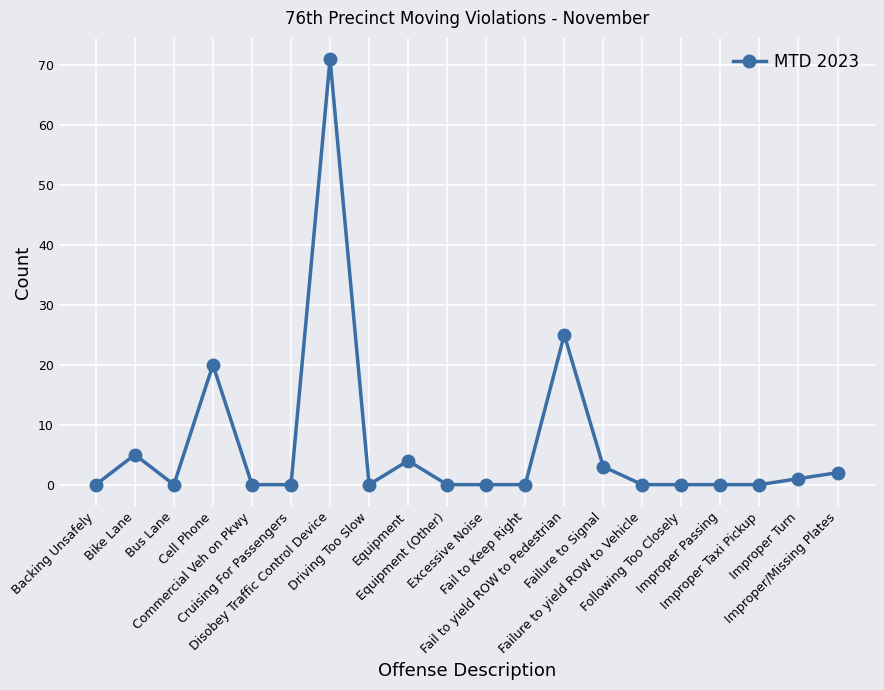

The value at Following Too Closely is 0. True or false?

True